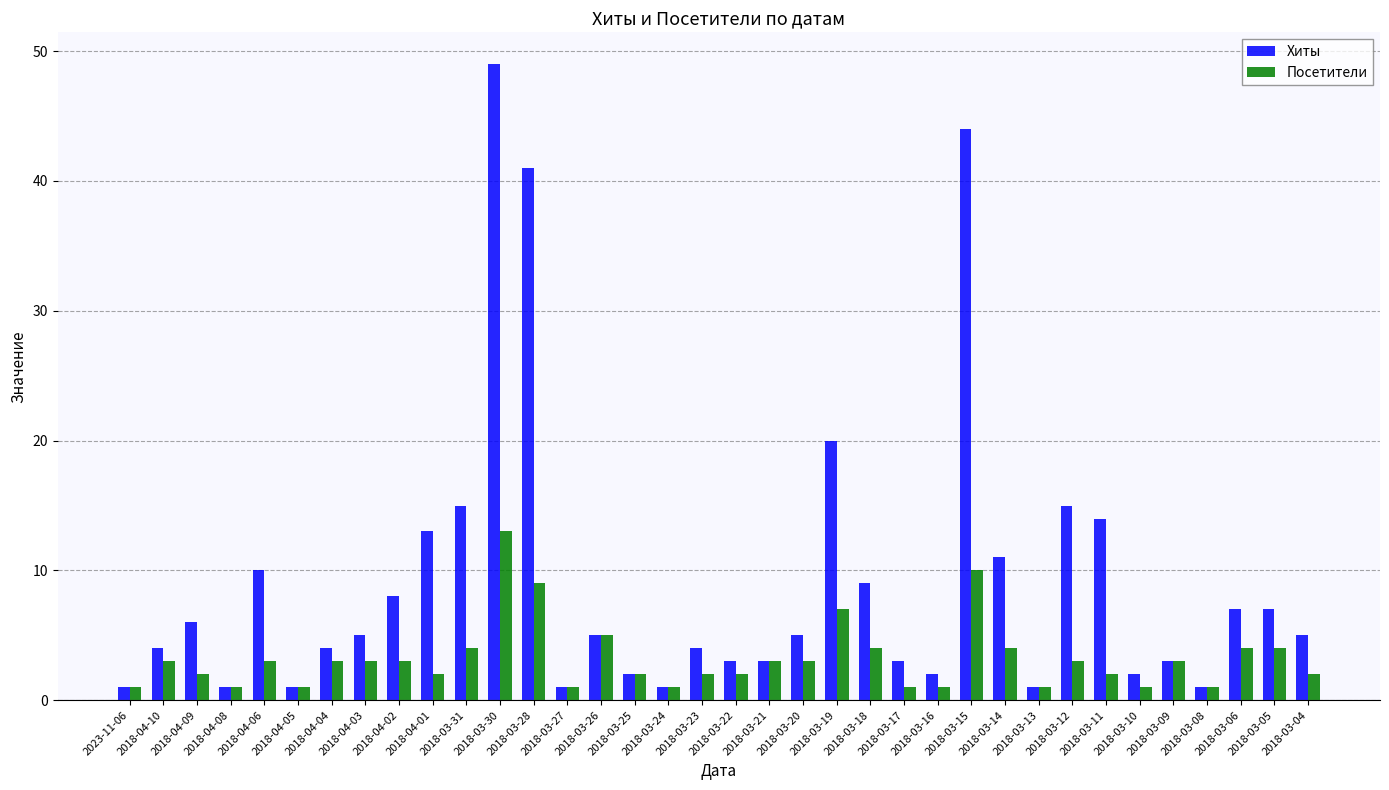

How many distinct data groups are displayed?

2